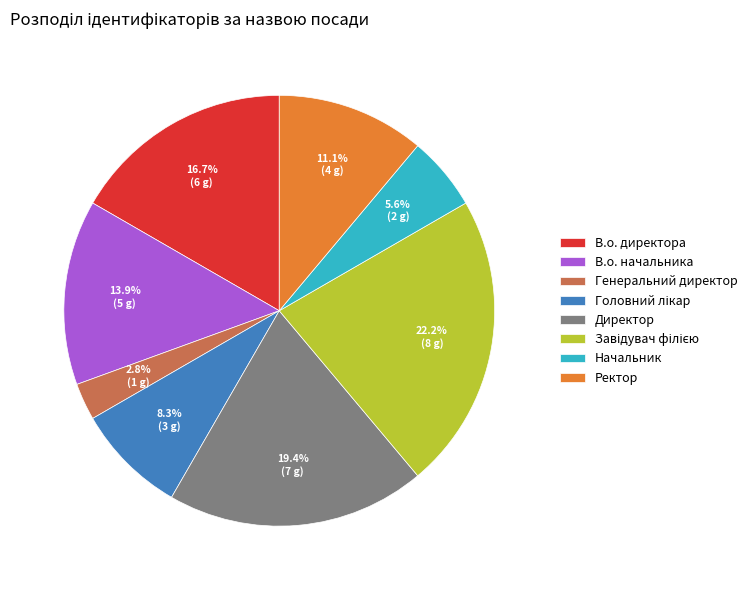

Which has a higher value, Ректор or В.о. директора?

В.о. директора